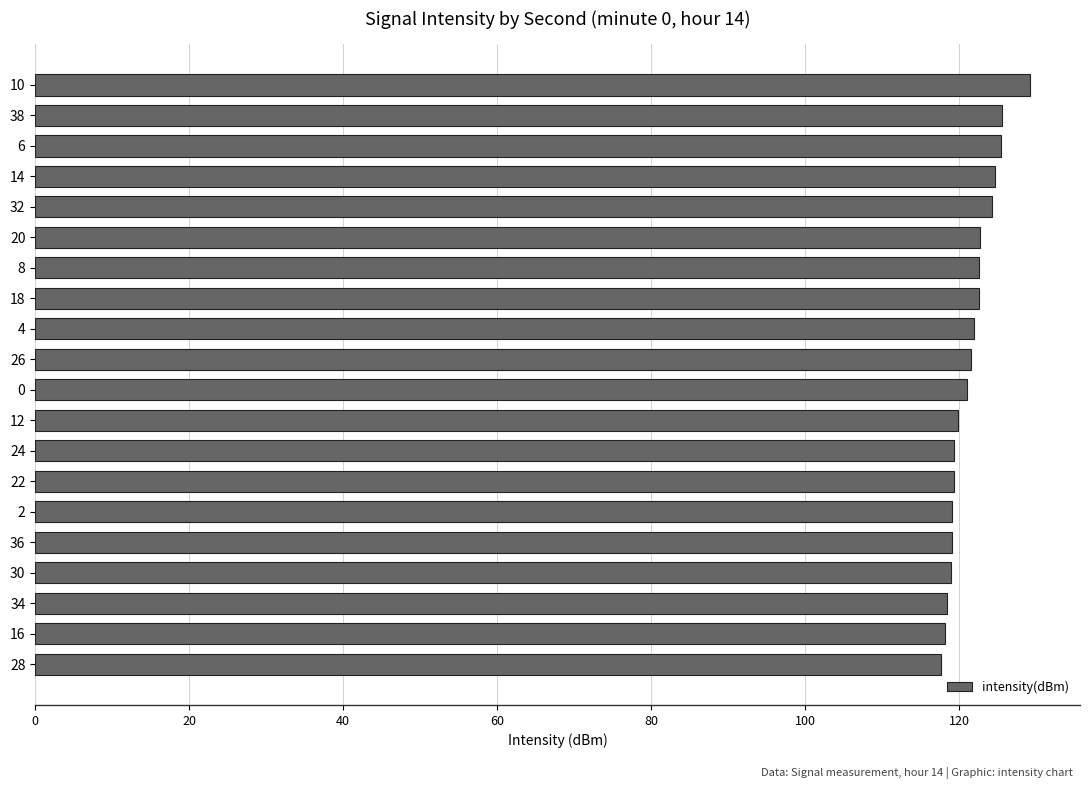

What is the sum of all values?

2431.4